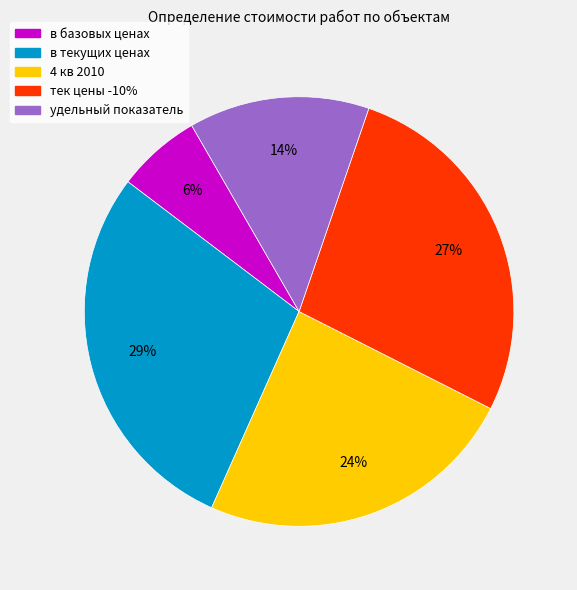

What is the ratio of the value at удельный показатель to the value at 4 кв 2010?

0.6